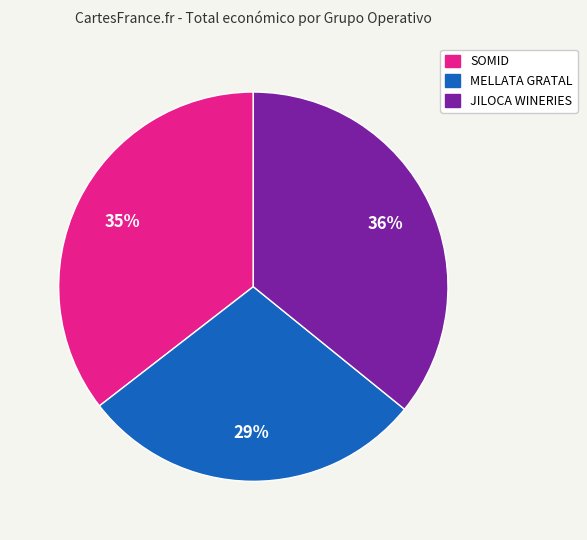

Is there a majority slice in this chart?

No